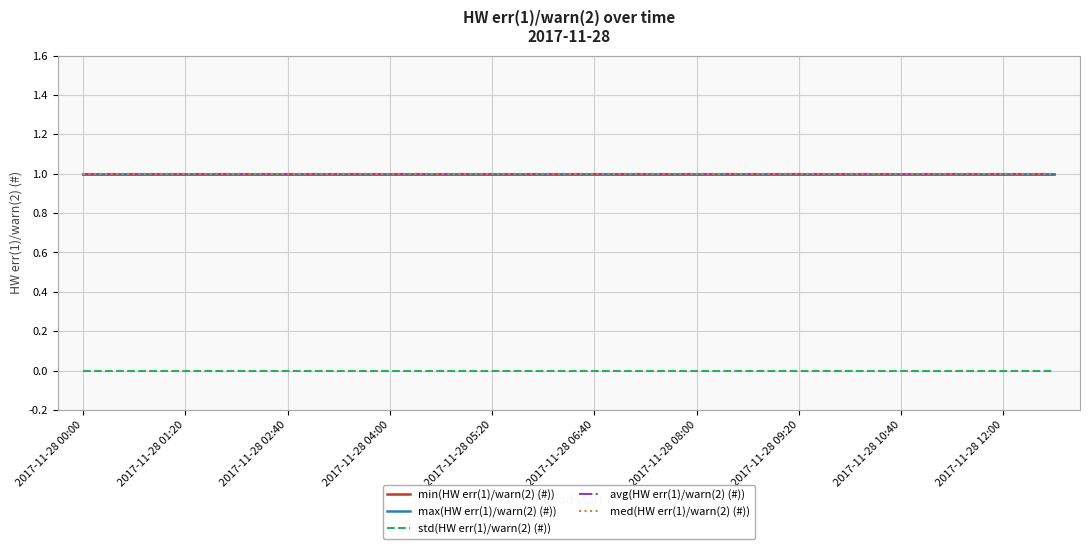

True or false: min(HW err(1)/warn(2) (#)) and max(HW err(1)/warn(2) (#)) intersect in this chart.

False